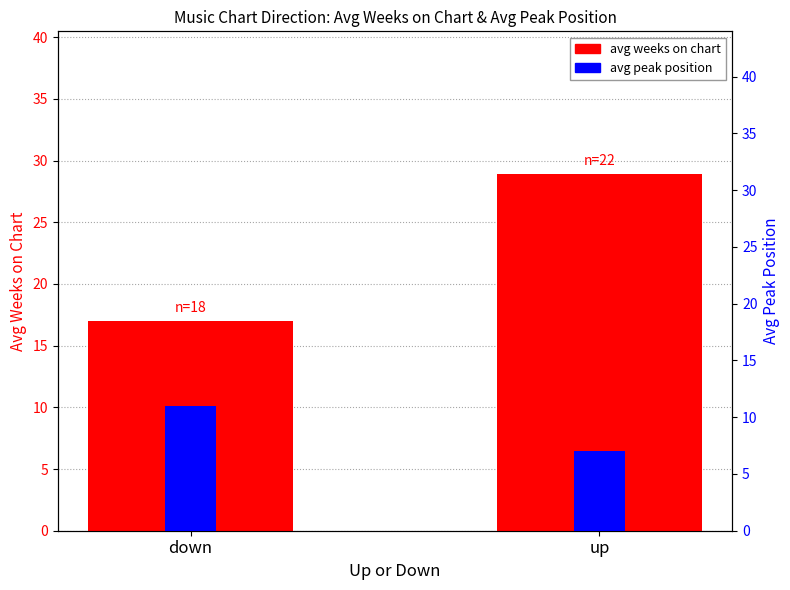

What is the label of the 2nd bar from the right?

down